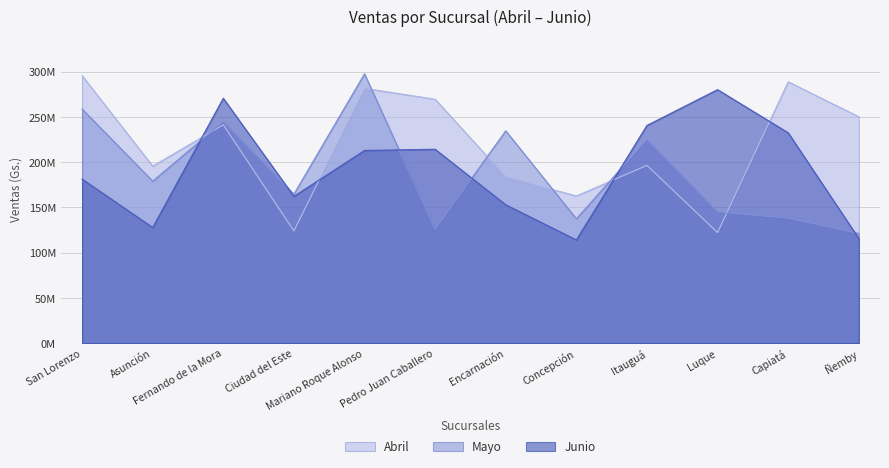

Is it true that Mayo equals 244729243 at Fernando de la Mora?

True